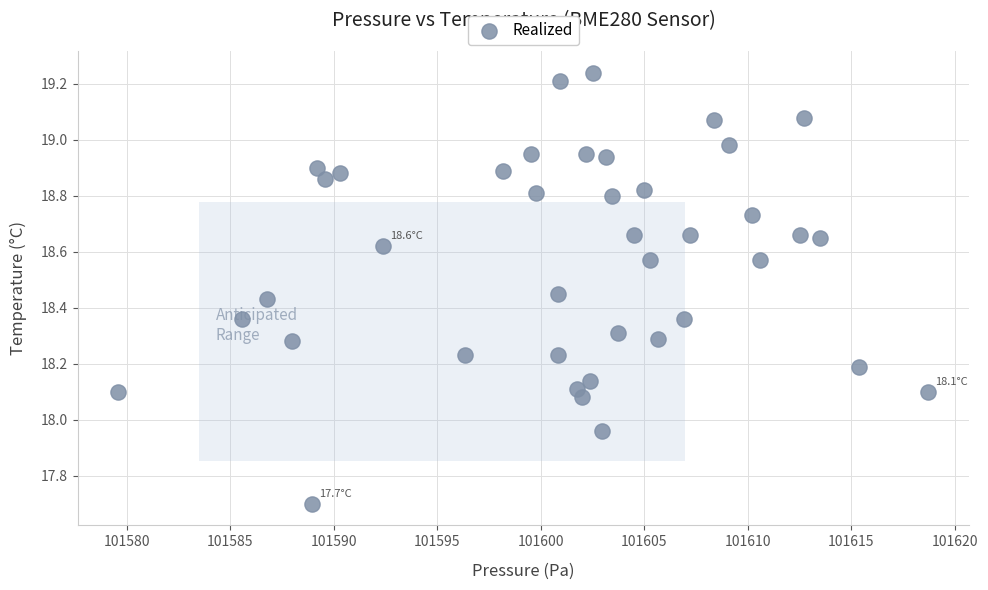

What is the range of X values (max minus min)?

39.1